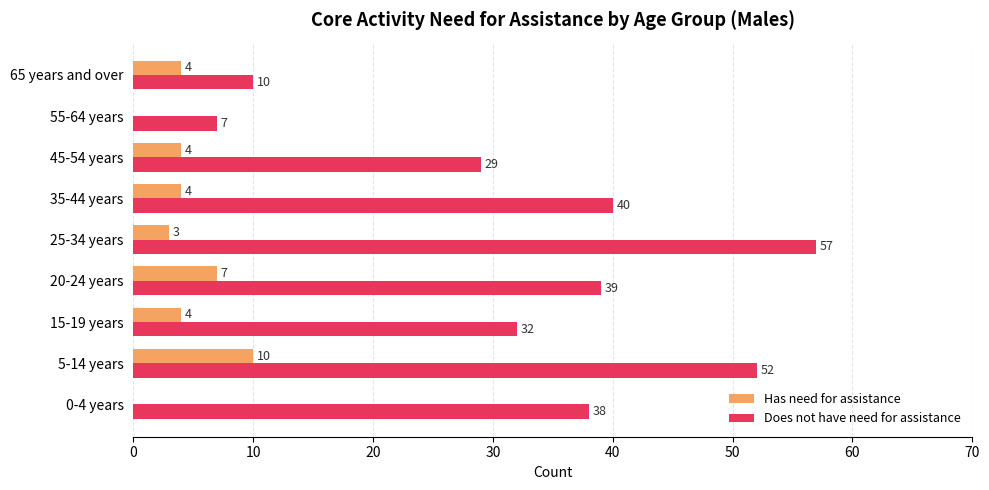

What is the sum of all Has need for assistance values?

36